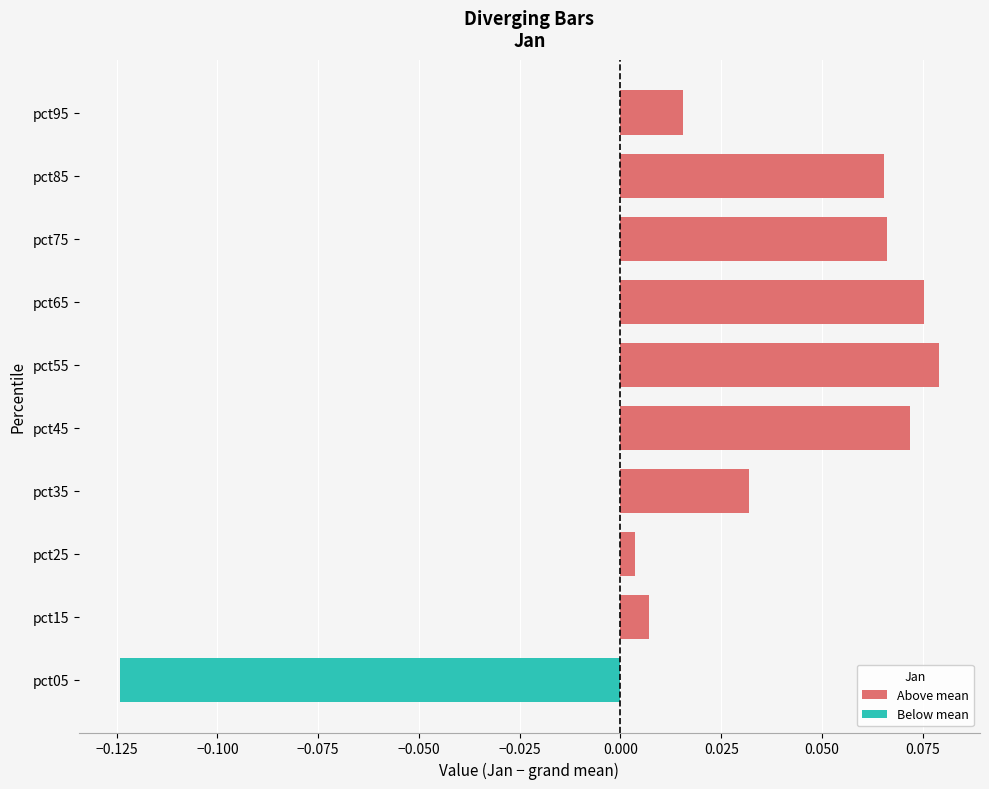

Is the value of Below mean at pct15 greater than the value of Above mean at pct25?

No